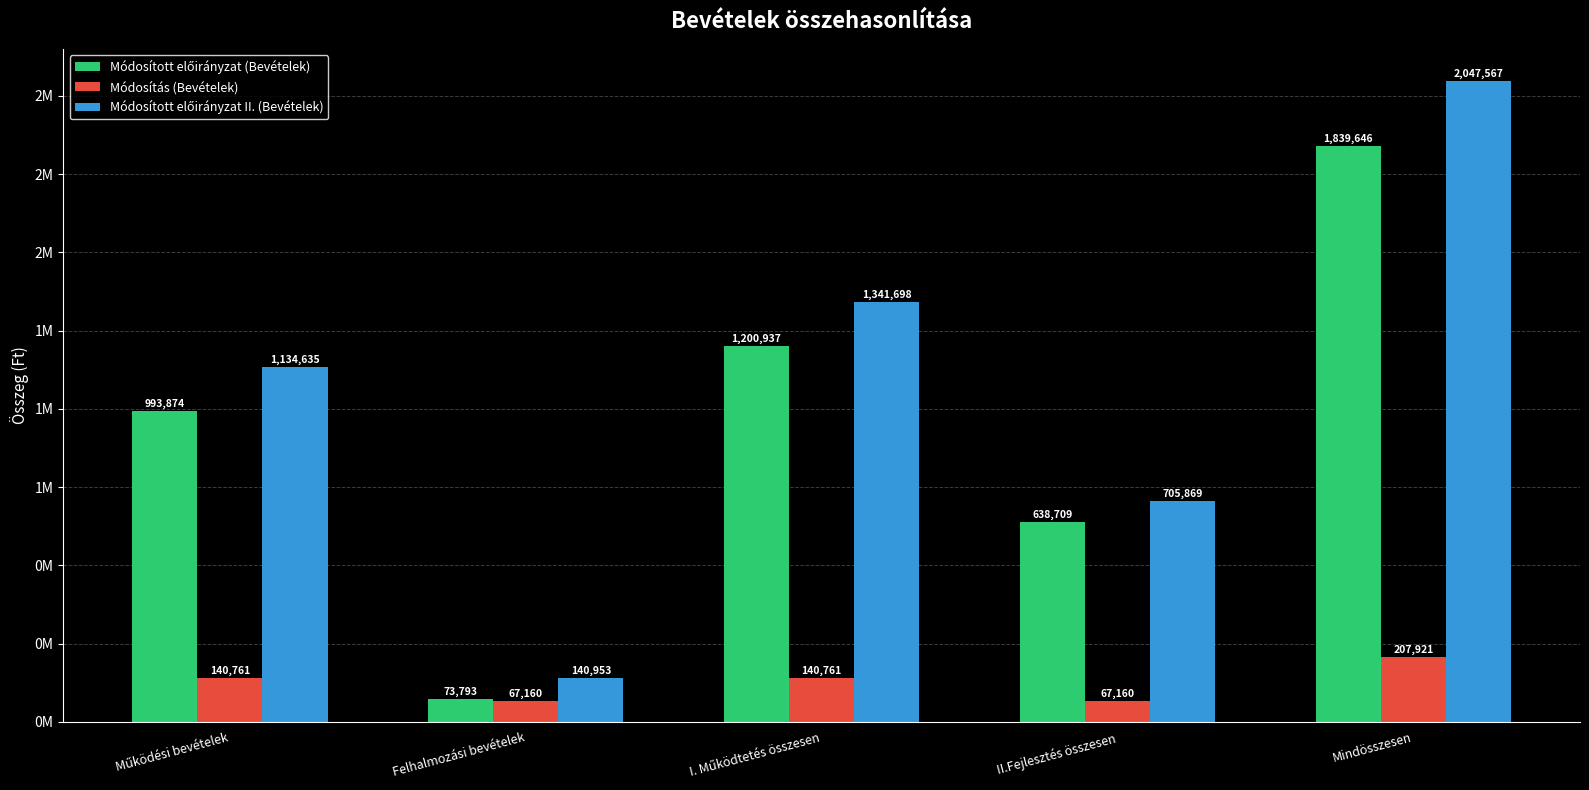

Does the chart contain stacked bars?

No